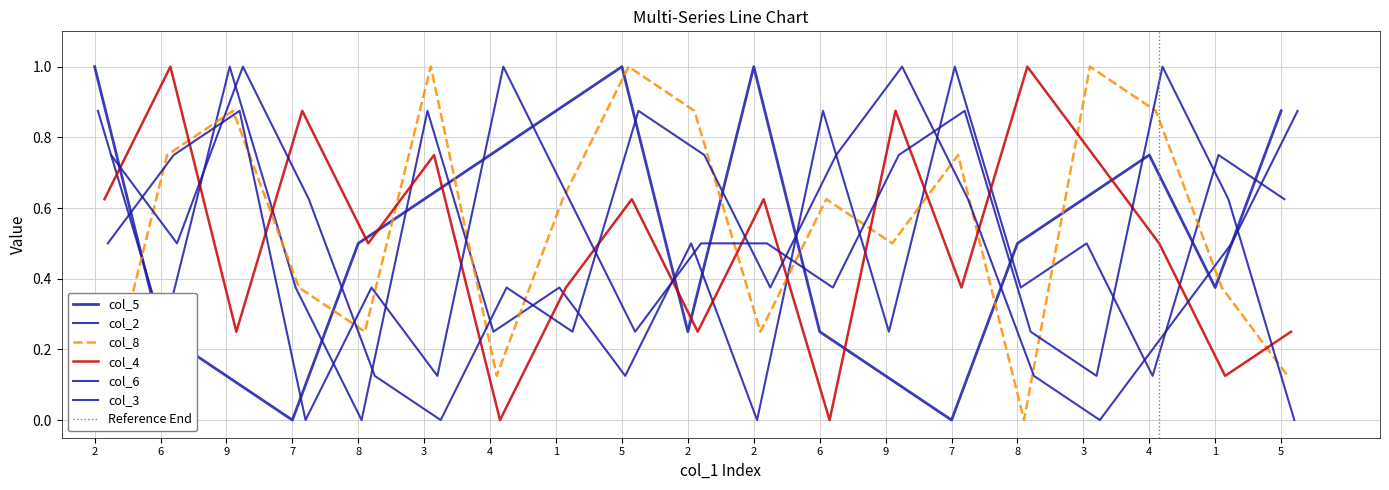

At how many categories does at least one series exceed 0?

19